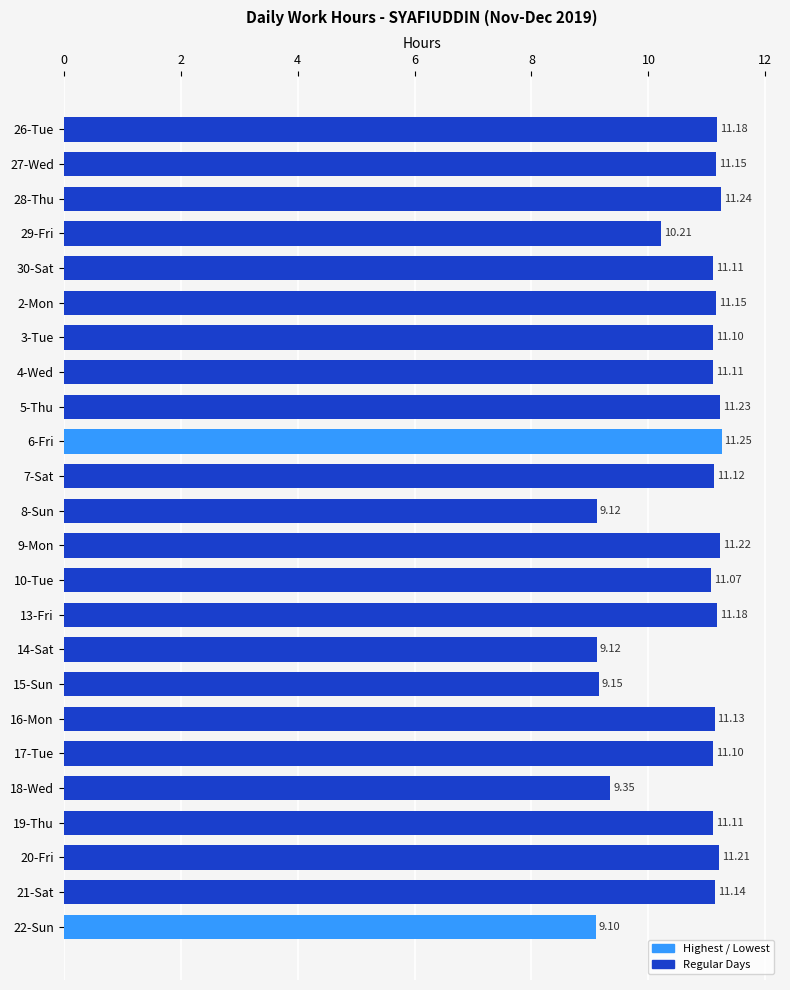

What is the ratio of the value at 18-Wed to the value at 28-Thu?

0.8